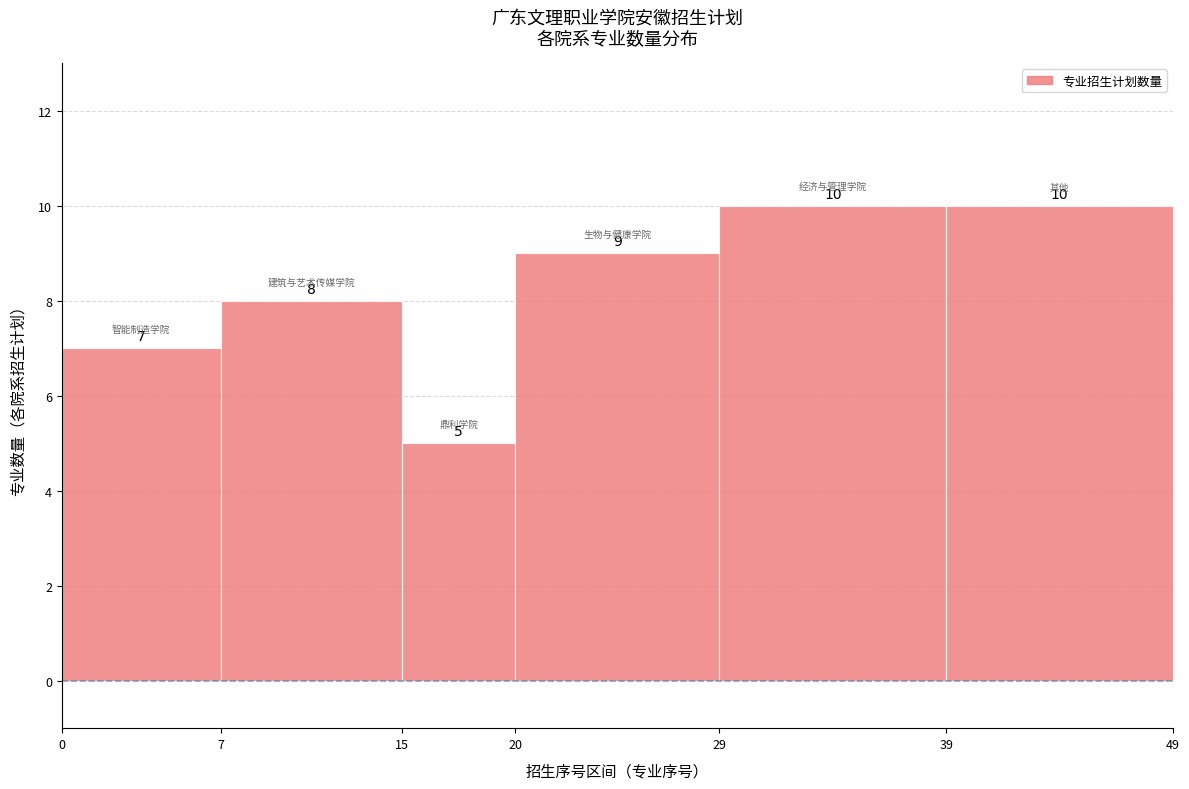

What is the height of the bar covering 20 to 29 on the x-axis?

9